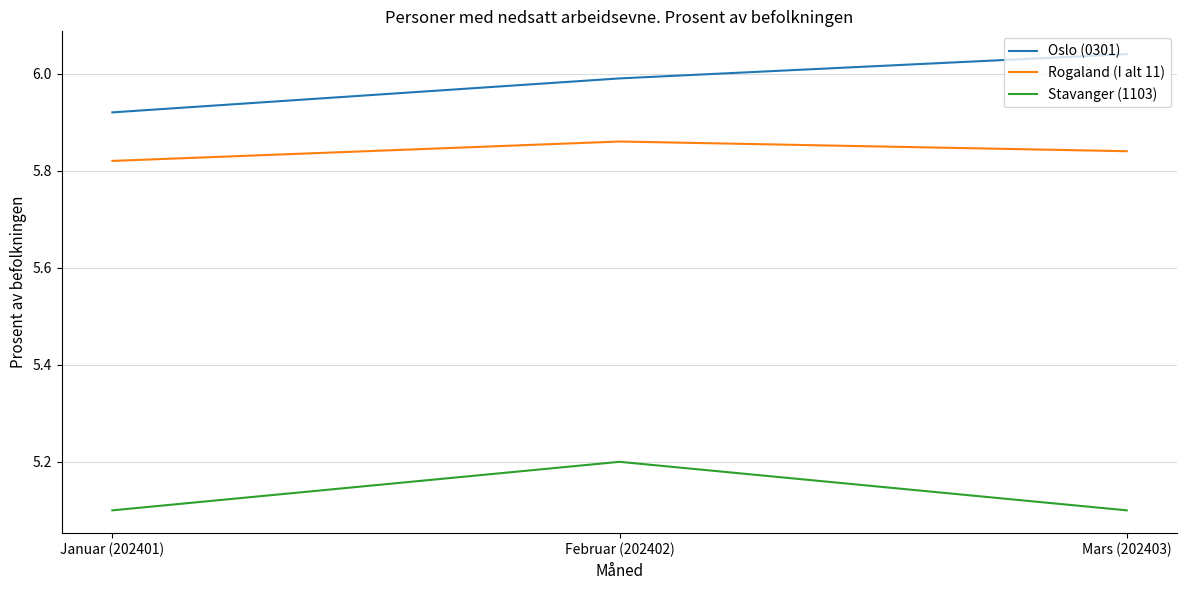

Between Januar (202401) and Mars (202403), which series saw the biggest shift?

Oslo (0301)